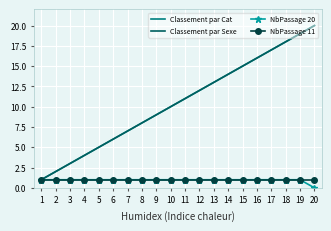

At 13, list the series in order from smallest to largest.

NbPassage 20, NbPassage 11, Classement par Cat, Classement par Sexe